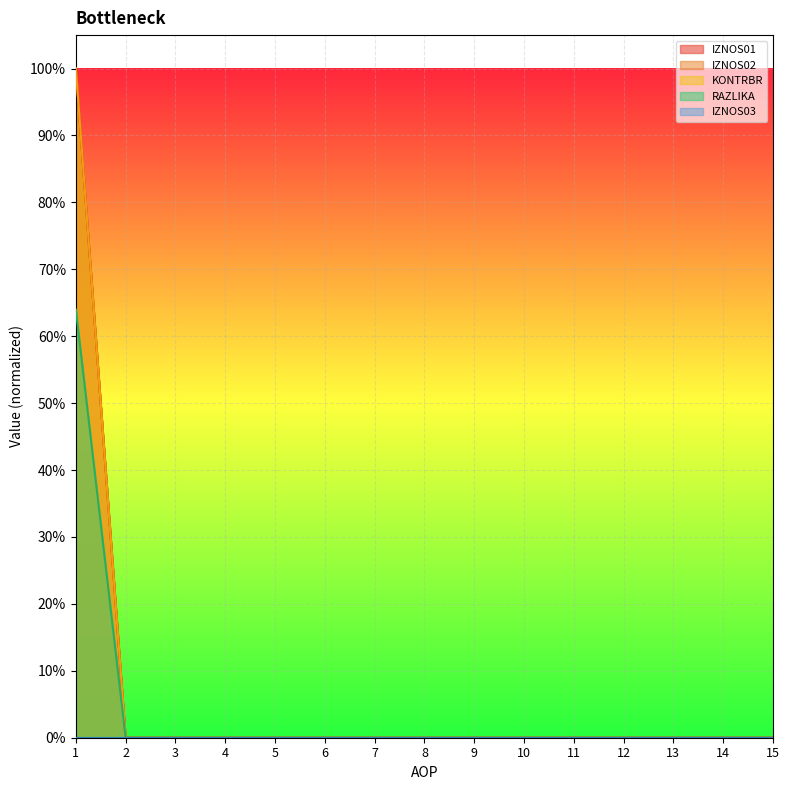

The IZNOS02 series shows 0.0 at 4. True or false?

True